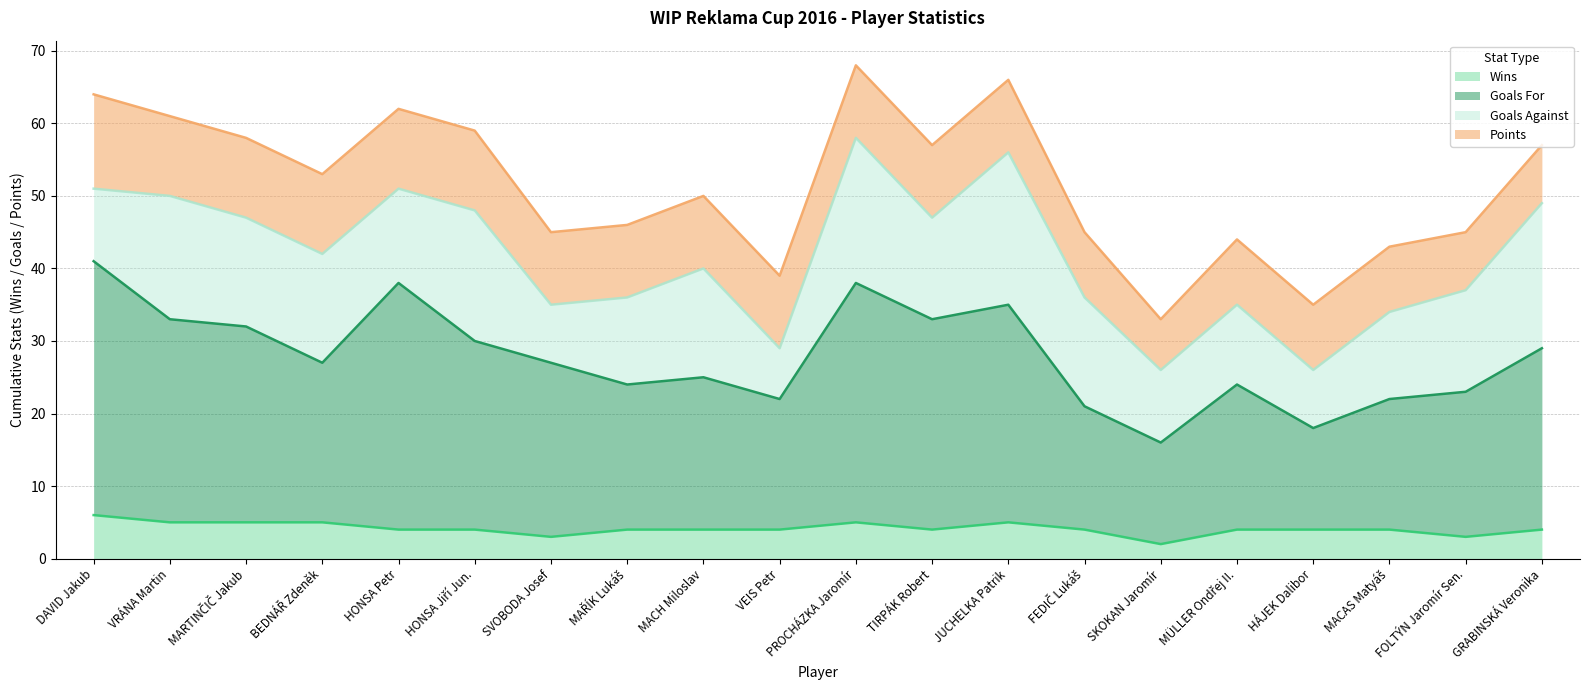

What position from the right is VEIS Petr?

11